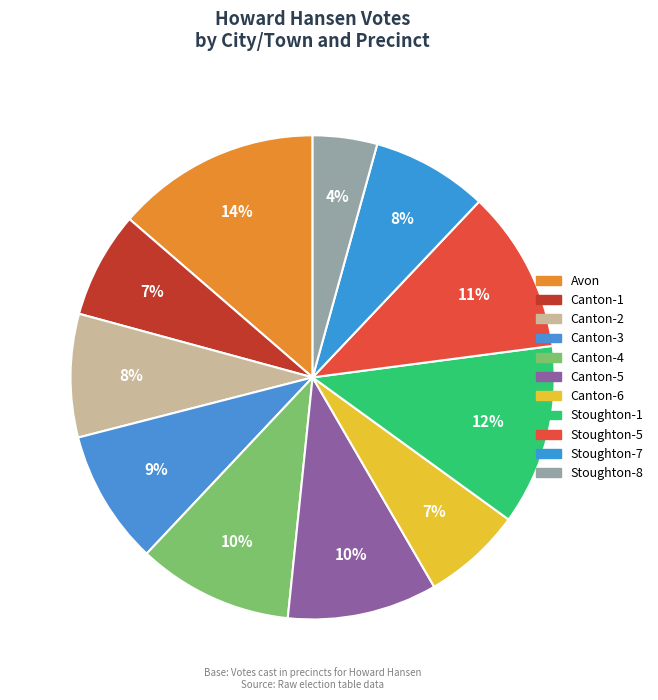

Count the number of slices in the pie.

11